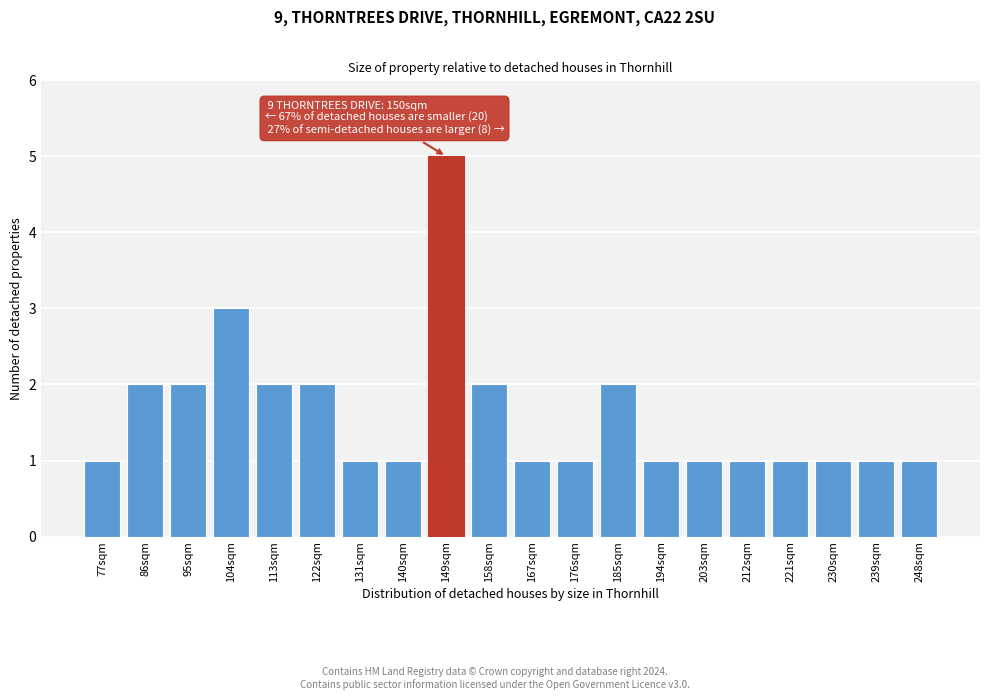

Reading right to left, transcribe all the data shown in this chart.

248sqm=1	239sqm=1	230sqm=1	221sqm=1	212sqm=1	203sqm=1	194sqm=1	185sqm=2	176sqm=1	167sqm=1	158sqm=2	149sqm=5	140sqm=1	131sqm=1	122sqm=2	113sqm=2	104sqm=3	95sqm=2	86sqm=2	77sqm=1